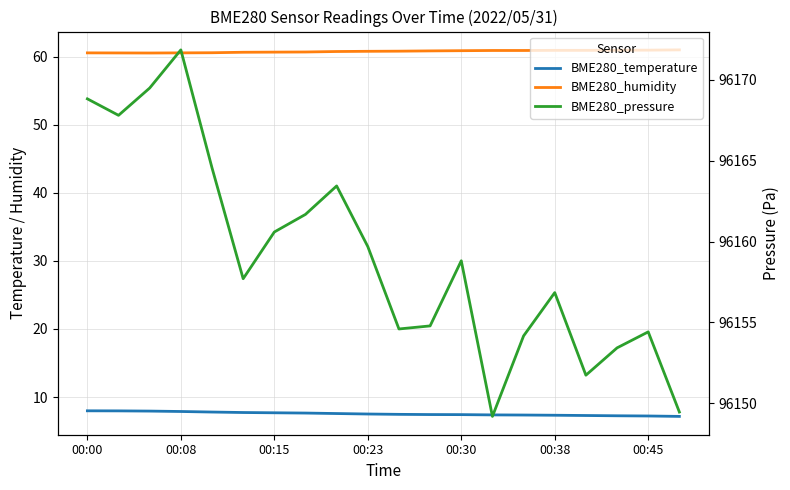

True or false: BME280_temperature and BME280_humidity cross at least once.

False